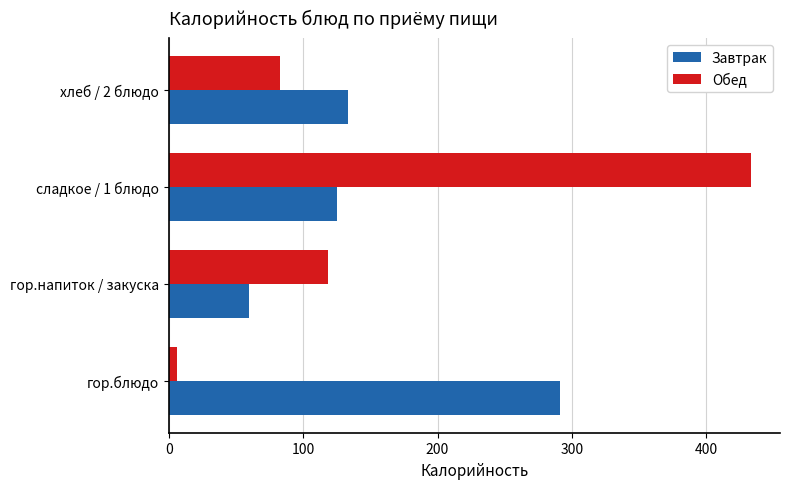

What are all the series names shown in the legend?

Завтрак, Обед